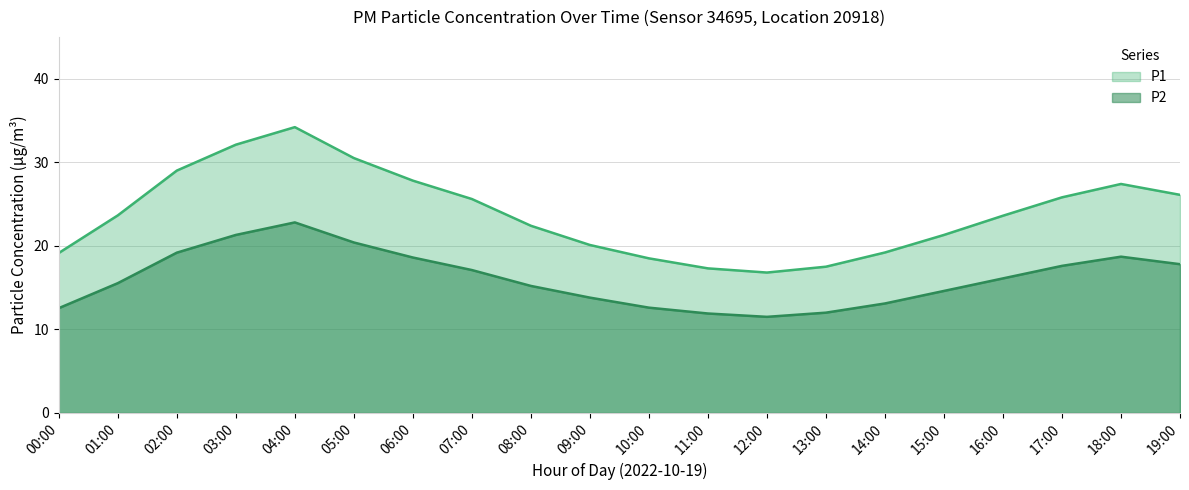

What is the maximum value for P2?

22.8